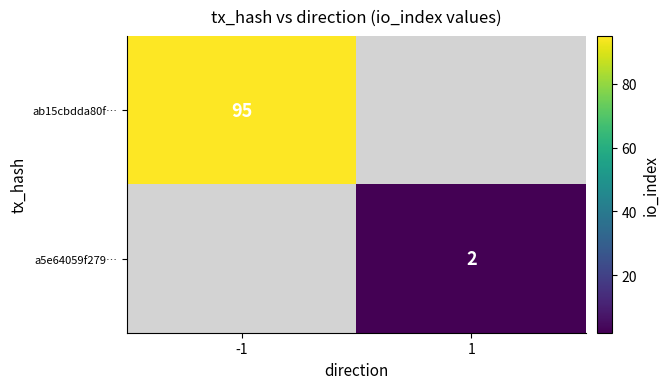

The value of a5e64059f279… at 1 is 1. True or false?

False